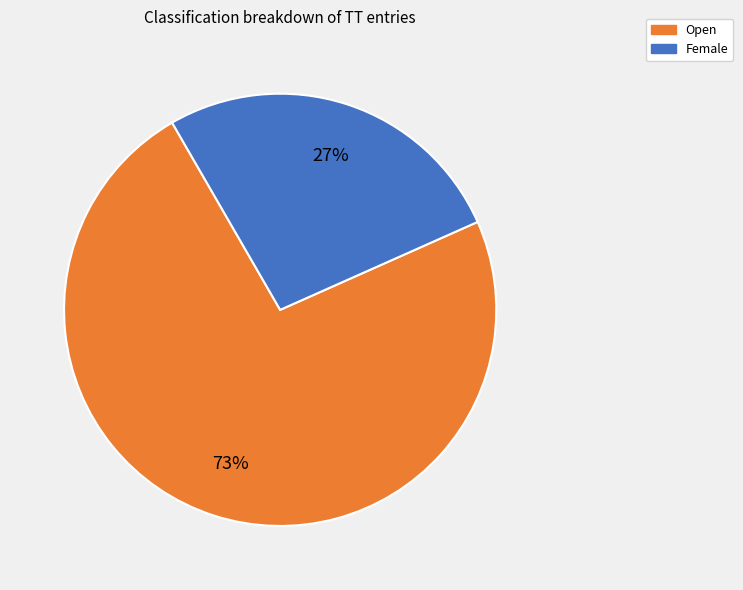

How many segments does this pie chart have?

2